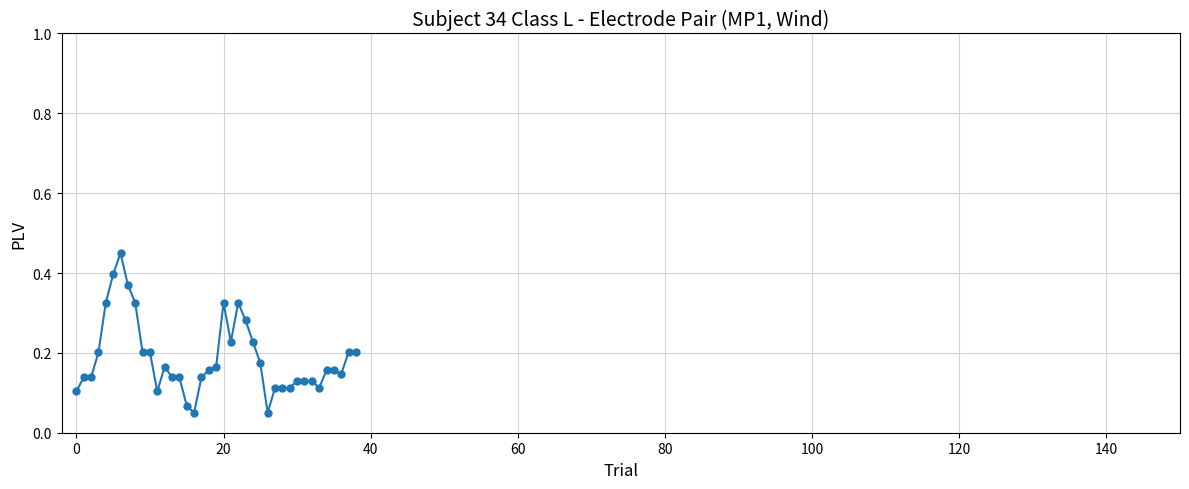

True or false: there are more than 1 points higher than both neighbors.

True